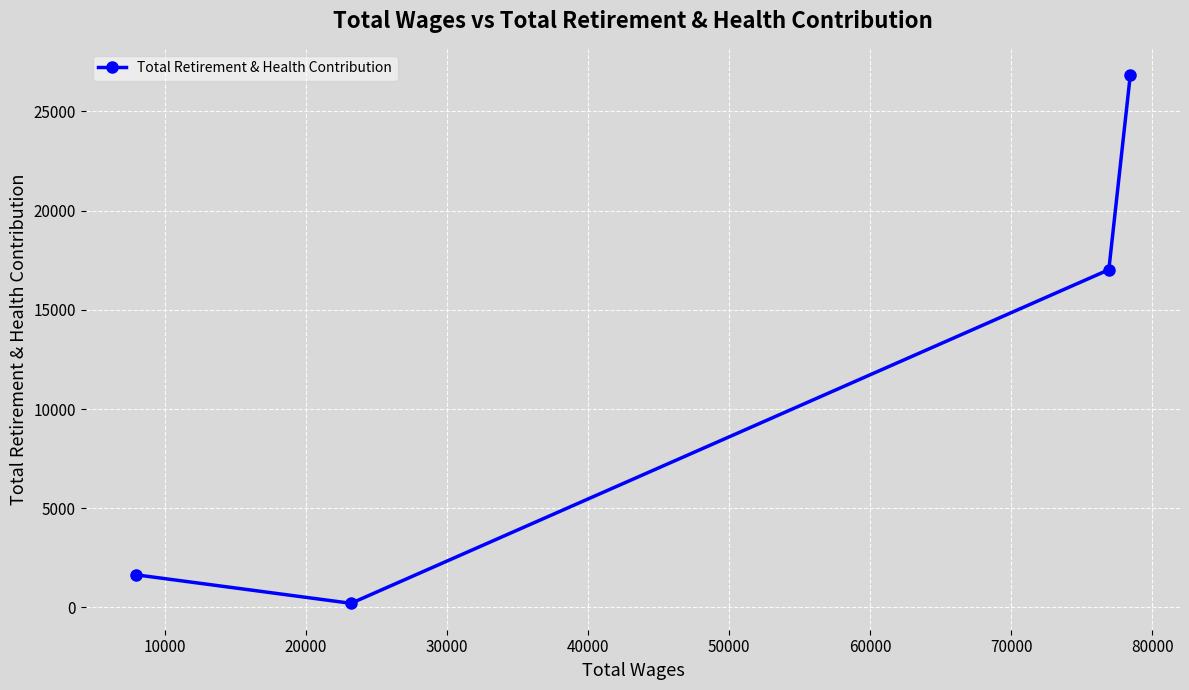

True or false: the data has more than 2 interior local peaks.

False